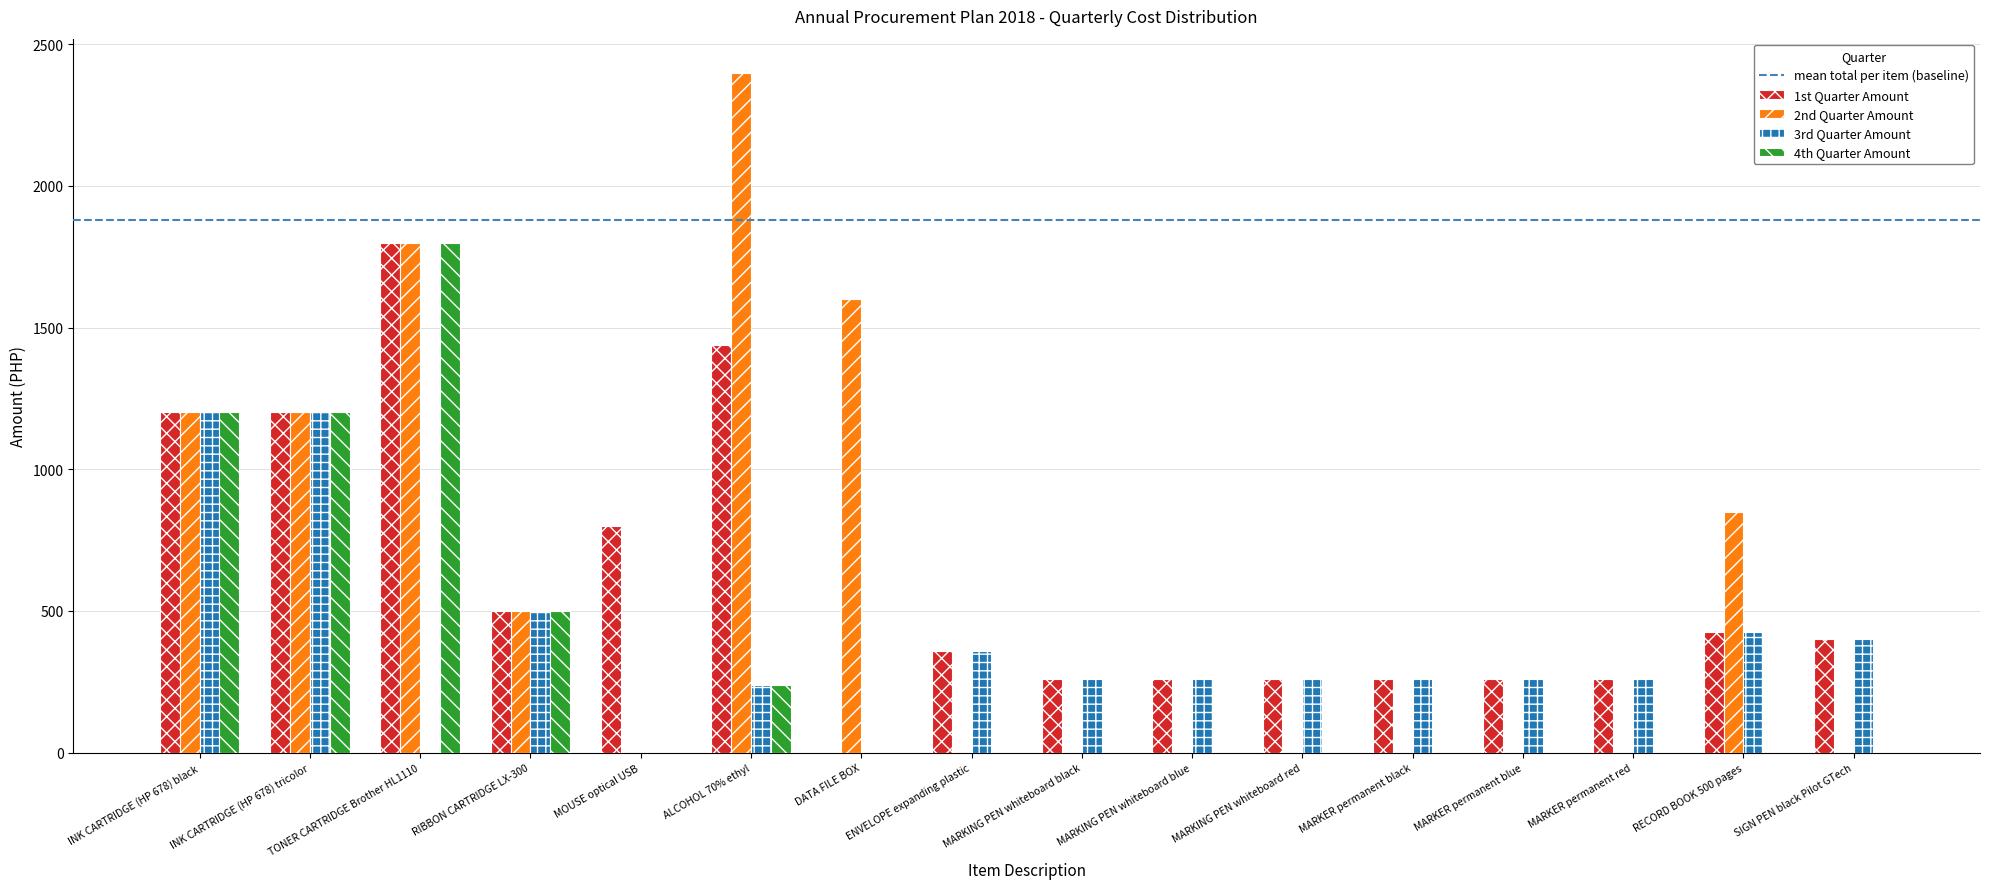

Count the number of categories in the chart.

16